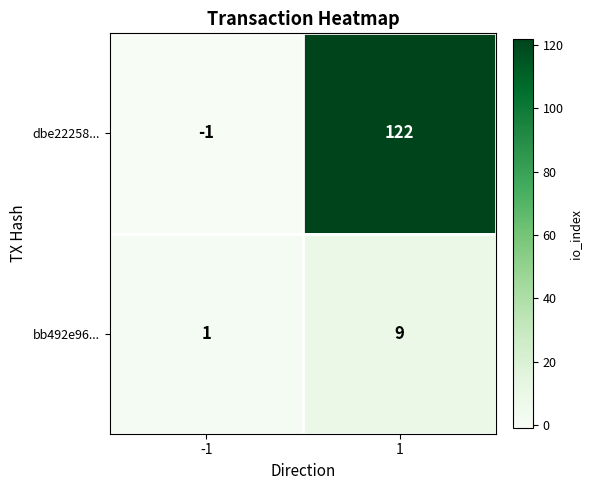

Which label corresponds to the largest value in the chart?

1